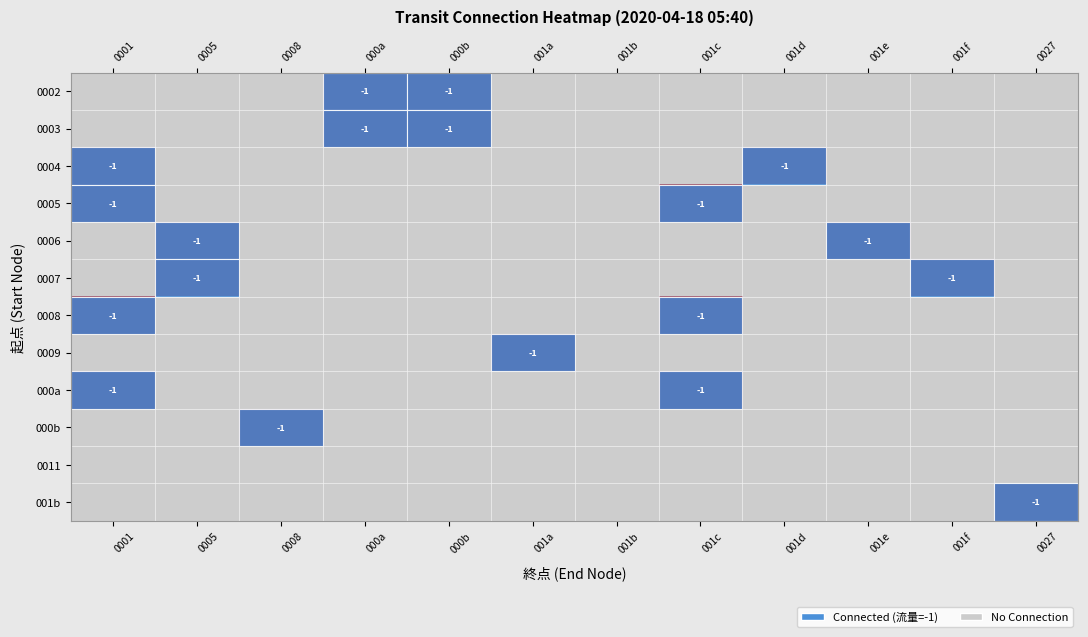

Is it true that 0004 equals -1 at 0001?

True